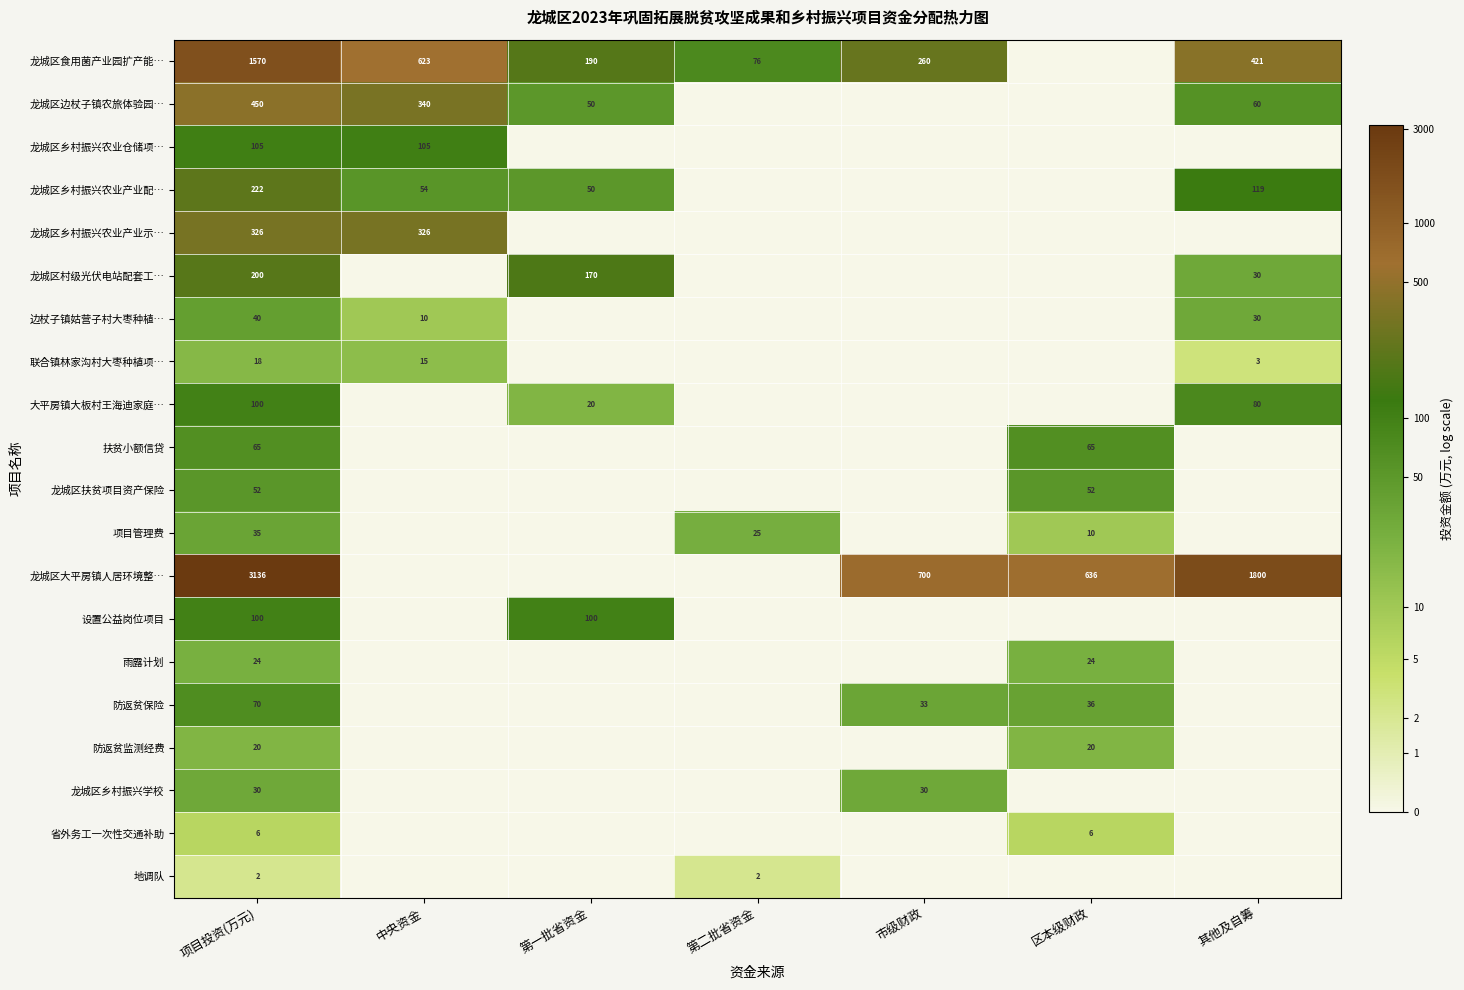

Is it true that 项目管理费 equals 14 at 区本级财政?

False